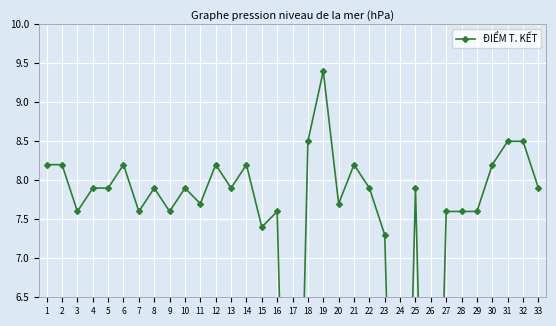

At which category does the chart reach its minimum across all series?

17